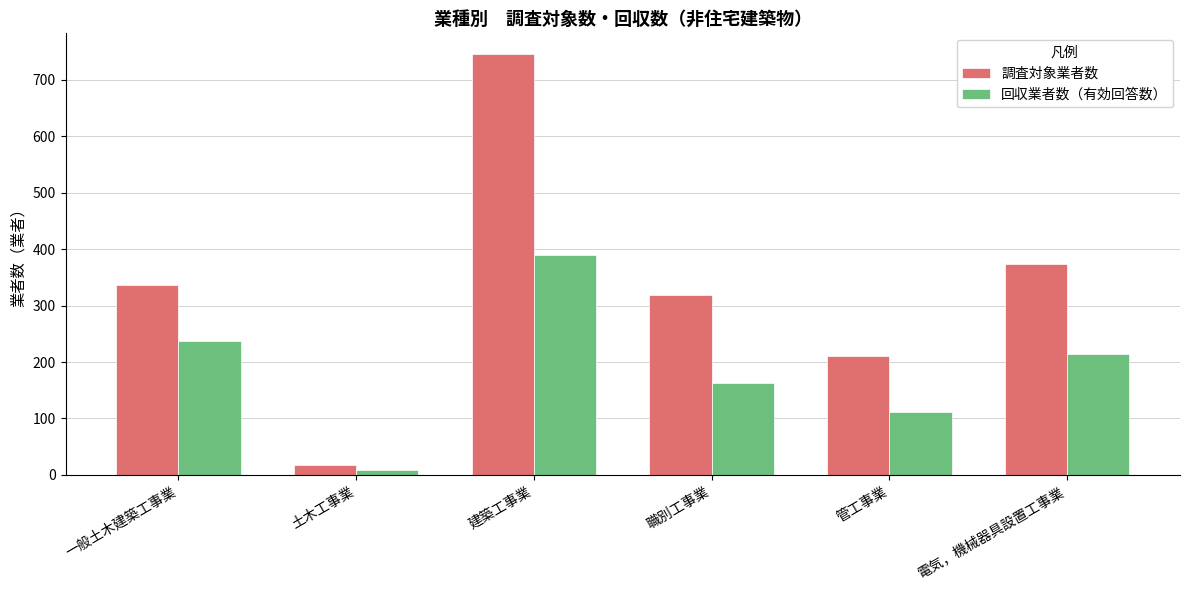

Does the chart contain any negative values?

No